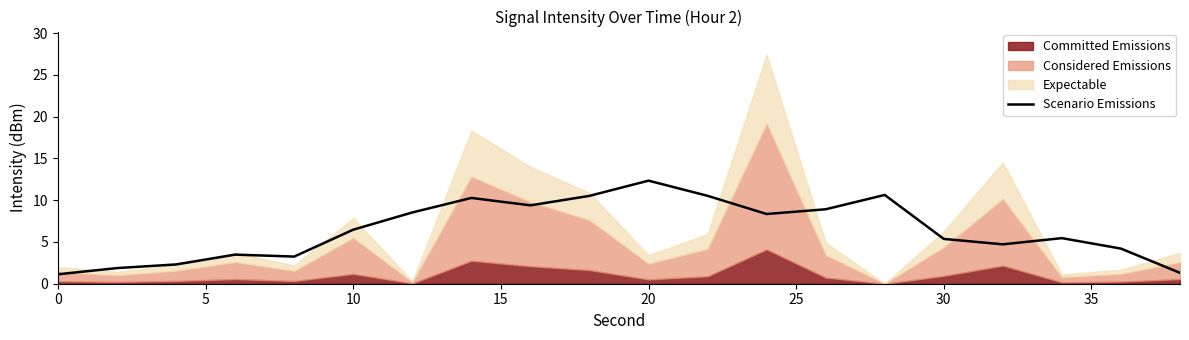

Is it true that Scenario Emissions equals 1.1 at 0?

True